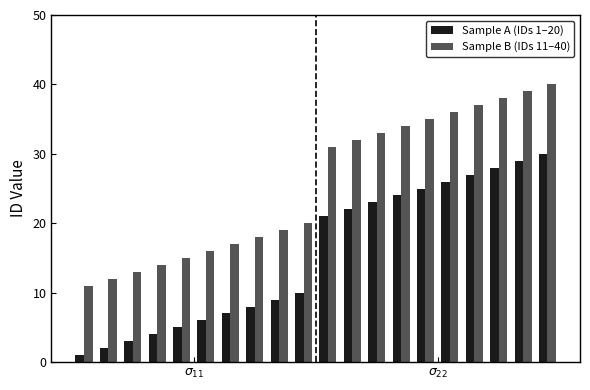

Which series has the largest total across all categories?

Sample B (IDs 11–40)